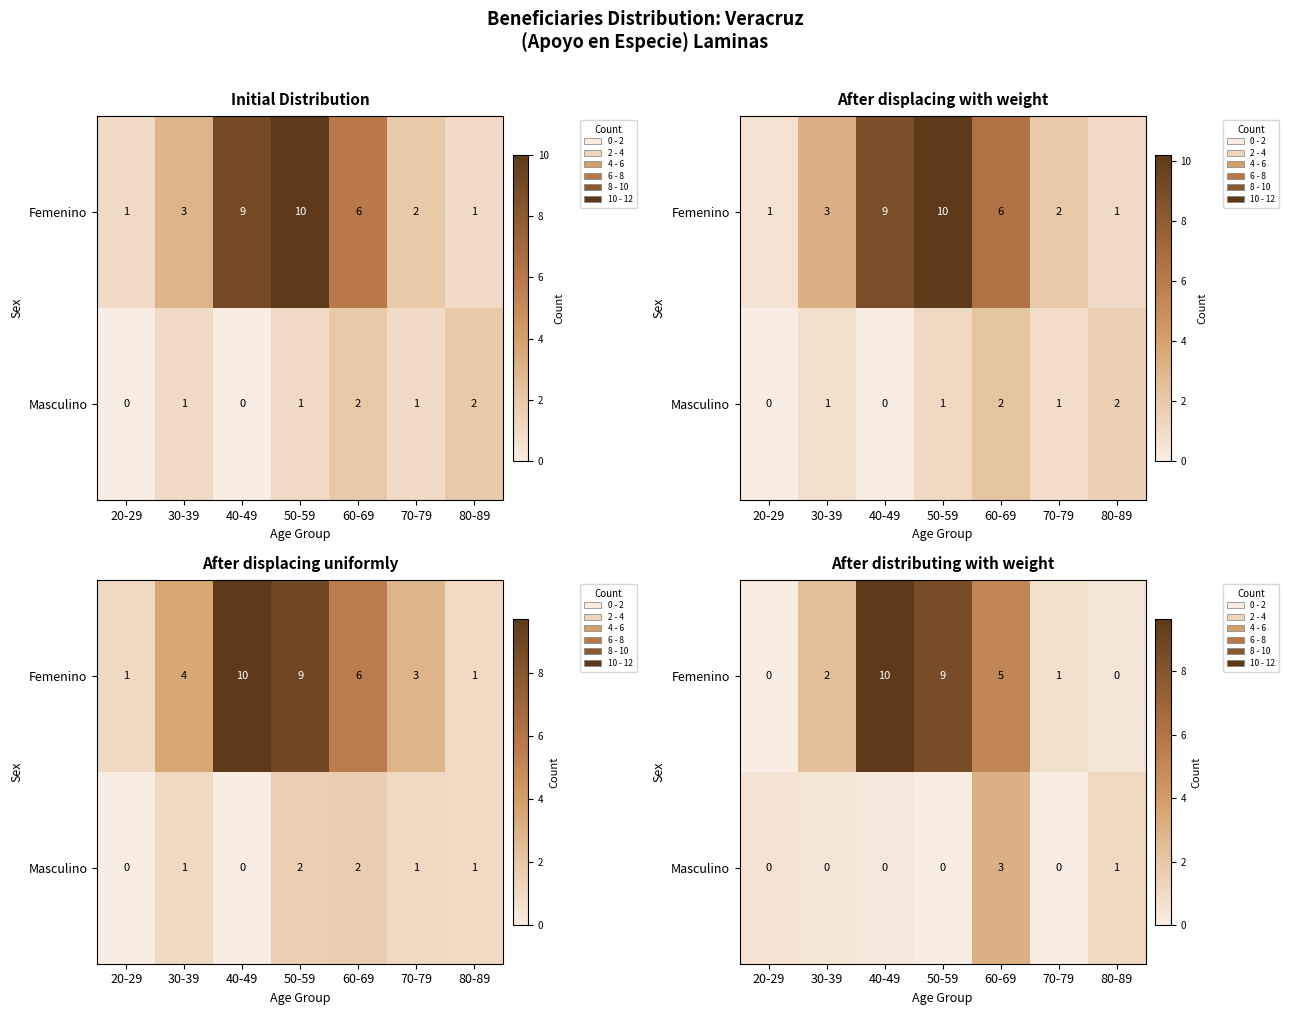

Between 40-49 and 70-79, which series saw the biggest shift?

row_0